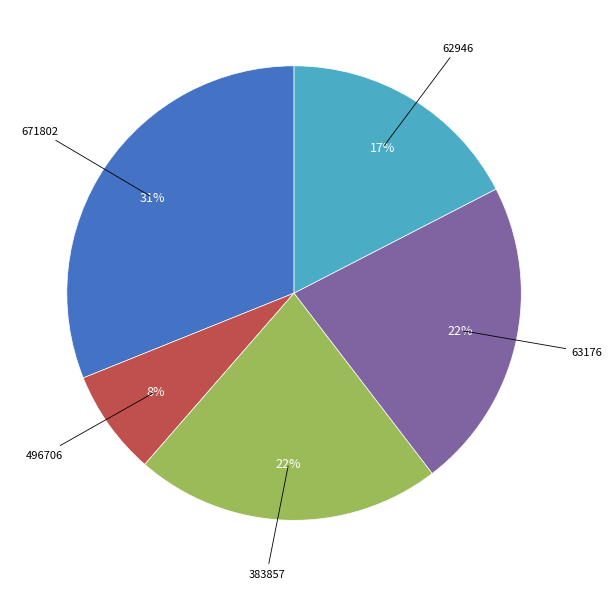

Between 63176 and 62946, which is larger?

63176